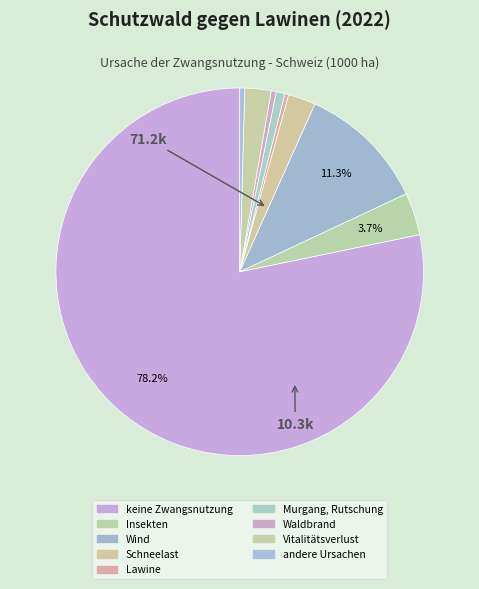

To the nearest percent, what is the difference between the keine Zwangsnutzung and Waldbrand slice percentages?

78%